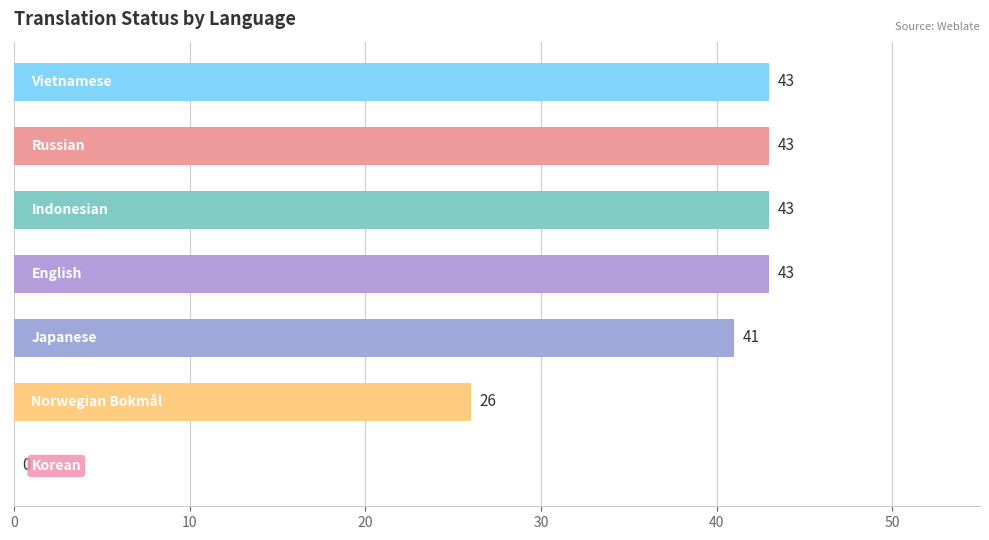

What is the sum of all values?

239